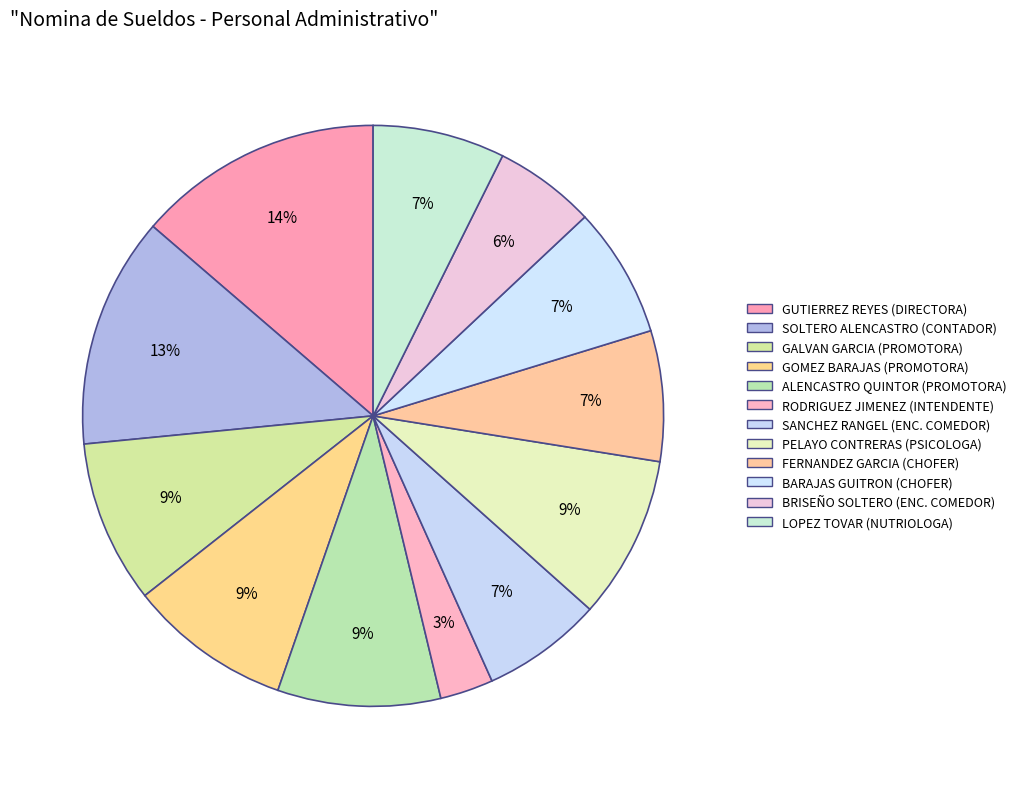

To the nearest percent, what is the average slice percentage?

8%